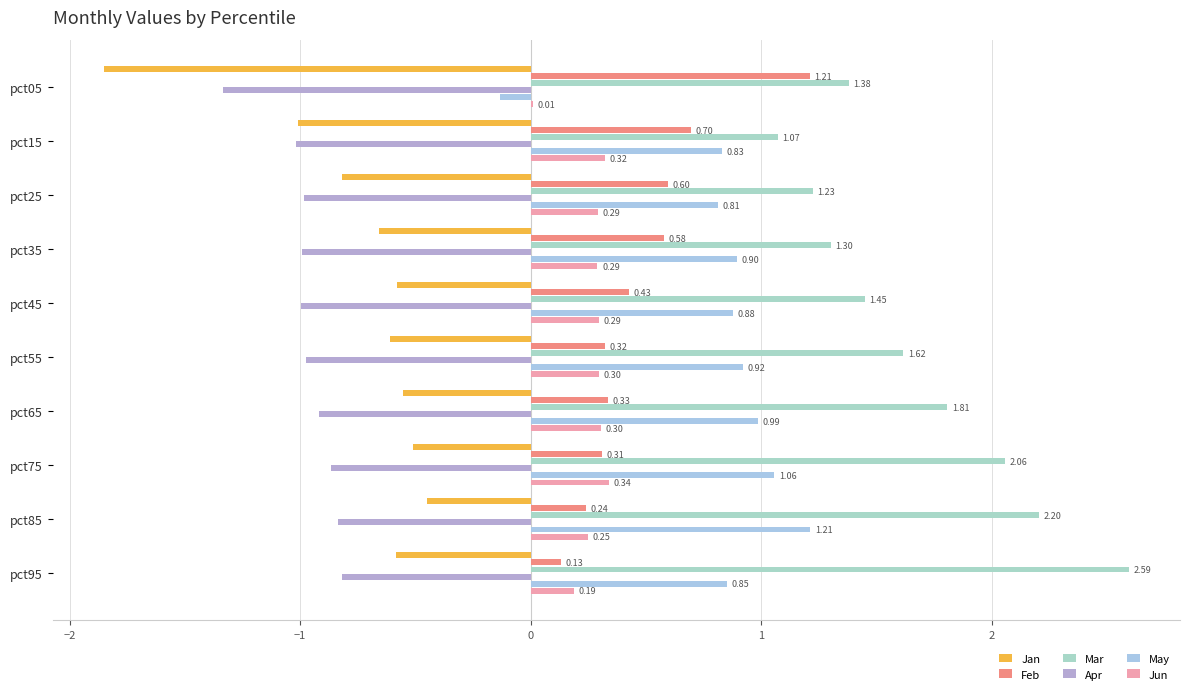

Rank the series by their maximum value, from highest to lowest.

Mar, May, Feb, Jun, Jan, Apr